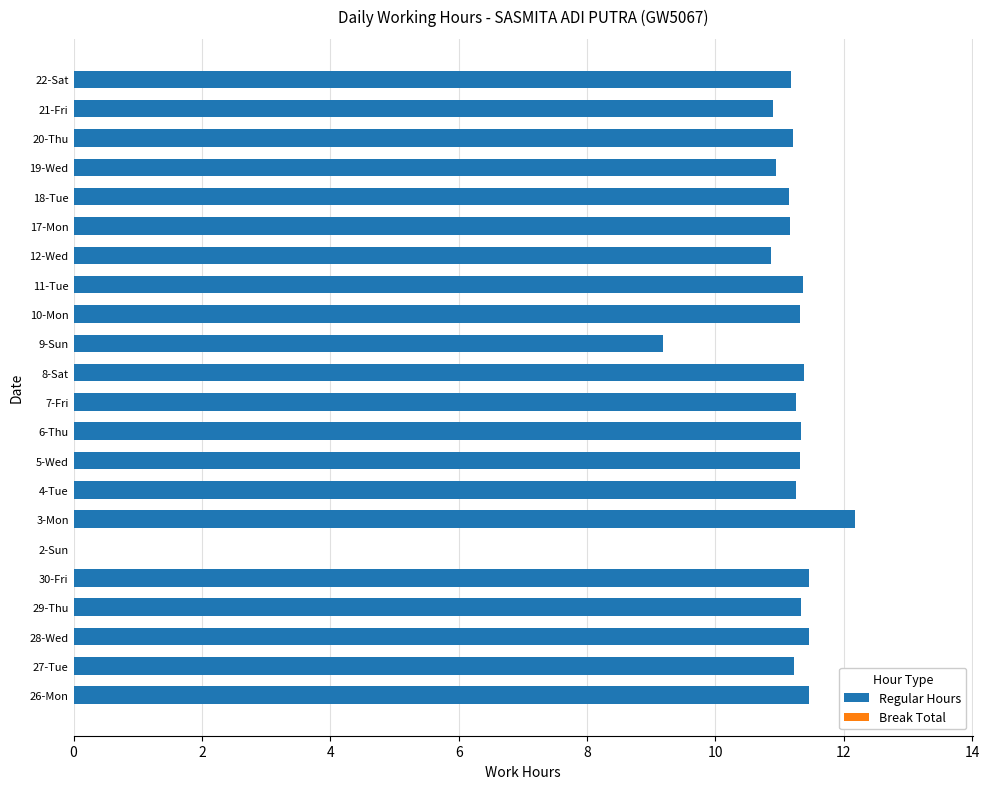

Are the bars horizontal?

Yes